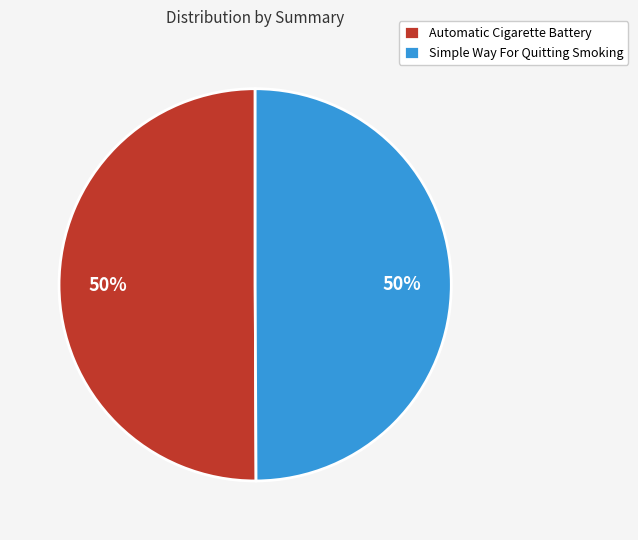

Do Simple Way For Quitting Smoking and Automatic Cigarette Battery together represent more than half of the pie?

Yes